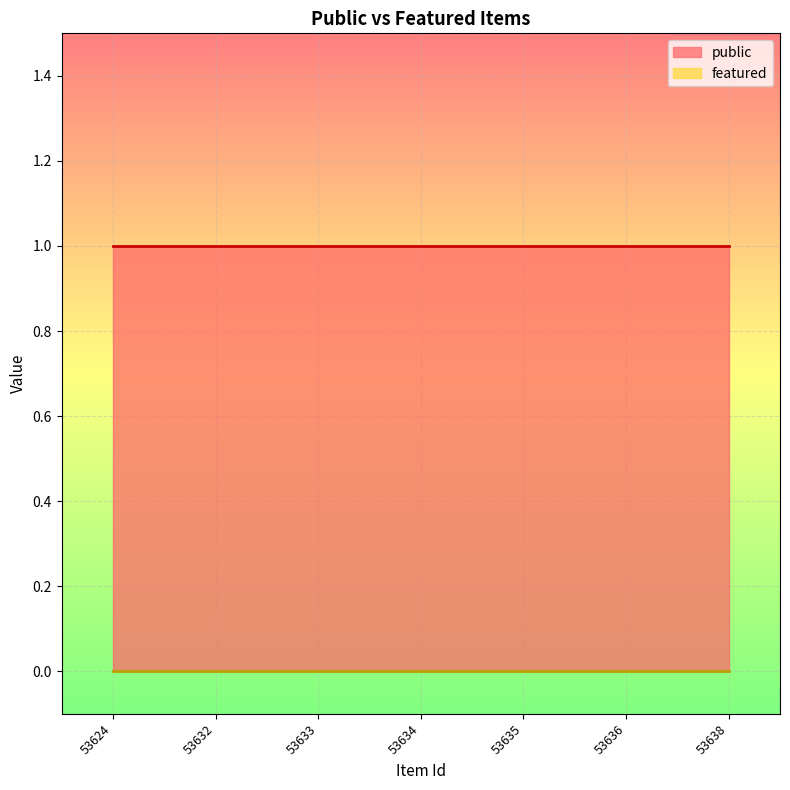

Count the number of categories in the chart.

7